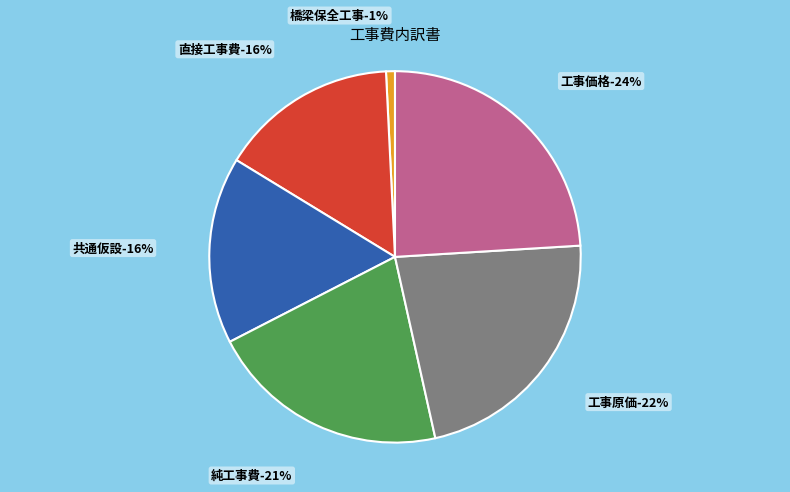

Which category has the biggest portion of the pie?

工事価格